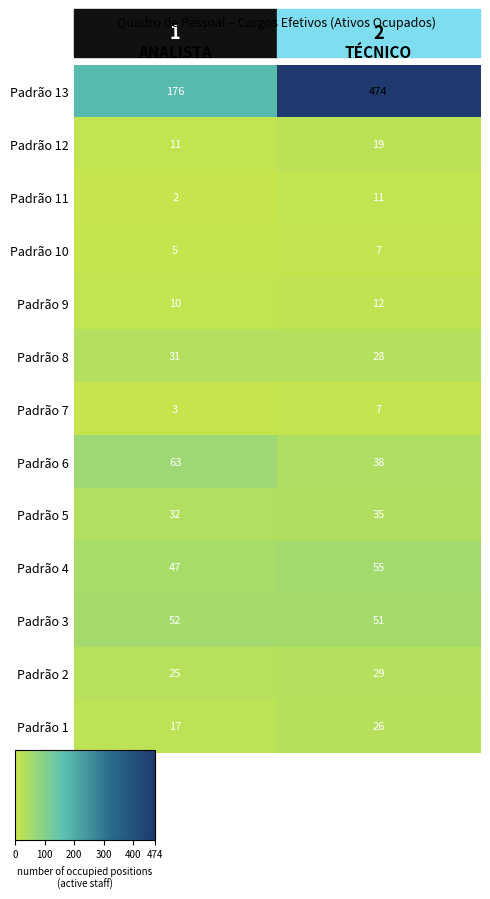

What is the highest value of the Padrão 10 series?

7